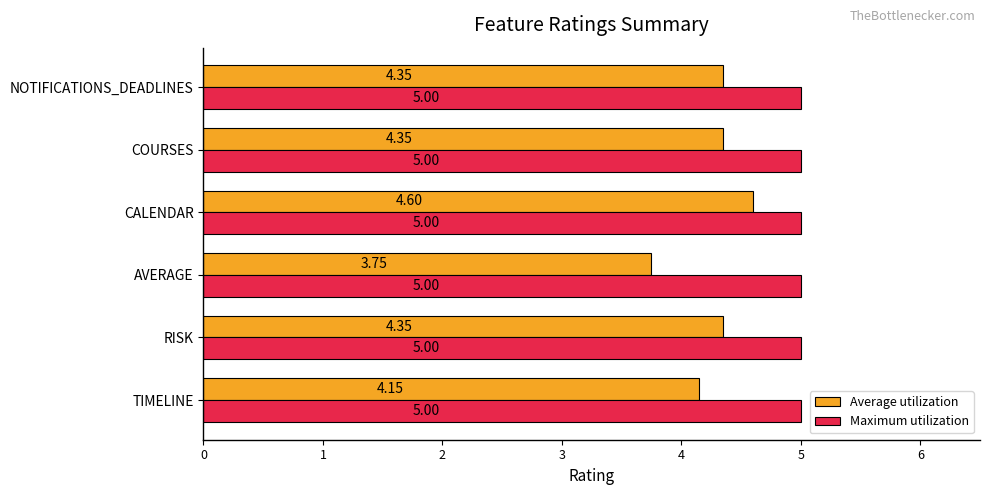

Which series has the widest spread of values?

Average utilization